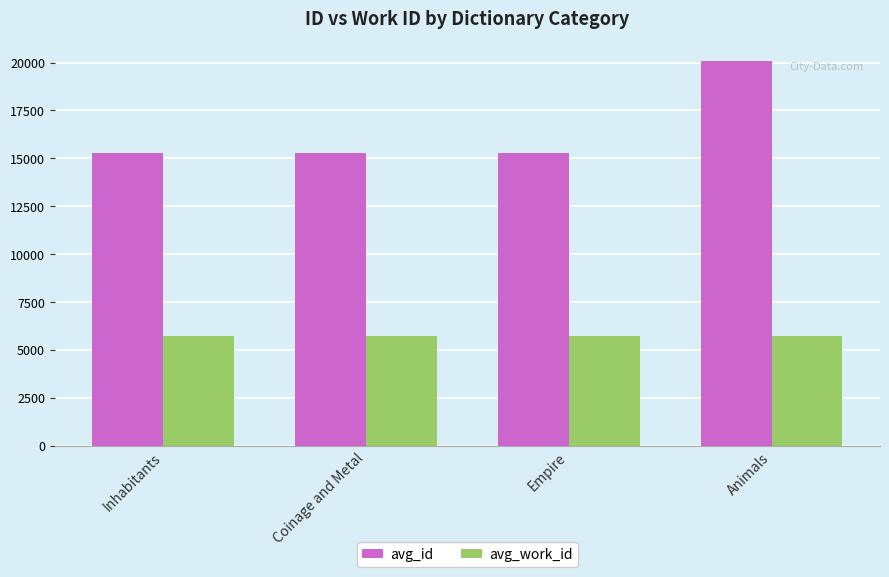

What is the difference between the highest and lowest values at Inhabitants?

9558